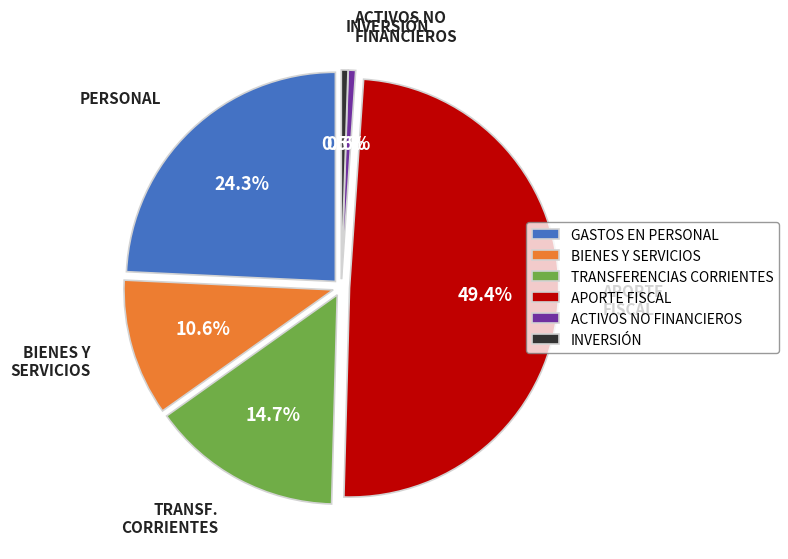

What is the ratio of the value at GASTOS EN PERSONAL to the value at BIENES Y SERVICIOS DE CONSUMO?

2.3